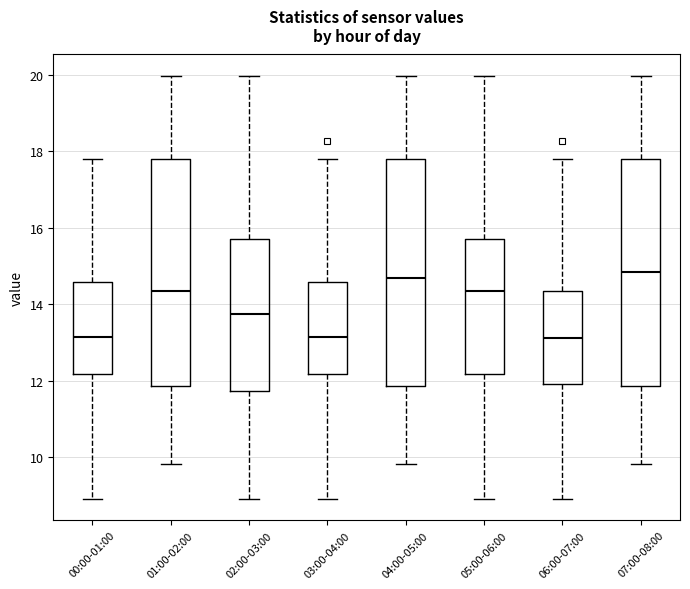

Reading left to right, transcribe this box plot: for each box, give where its median line is, the range the box spans, and where its two whiskers end, as read against the y-axis. The values are not printed on the chart, so give them approximately, as read against the axis.

00:00-01:00: median 13.2, box 12.2 to 14.6, whiskers 9.0 to 17.8
01:00-02:00: median 14.4, box 11.8 to 17.8, whiskers 9.8 to 20.0
02:00-03:00: median 13.8, box 11.8 to 15.8, whiskers 9.0 to 20.0
03:00-04:00: median 13.2, box 12.2 to 14.6, whiskers 9.0 to 17.8
04:00-05:00: median 14.6, box 11.8 to 17.8, whiskers 9.8 to 20.0
05:00-06:00: median 14.4, box 12.2 to 15.8, whiskers 9.0 to 20.0
06:00-07:00: median 13.2, box 12.0 to 14.4, whiskers 9.0 to 17.8
07:00-08:00: median 14.8, box 11.8 to 17.8, whiskers 9.8 to 20.0